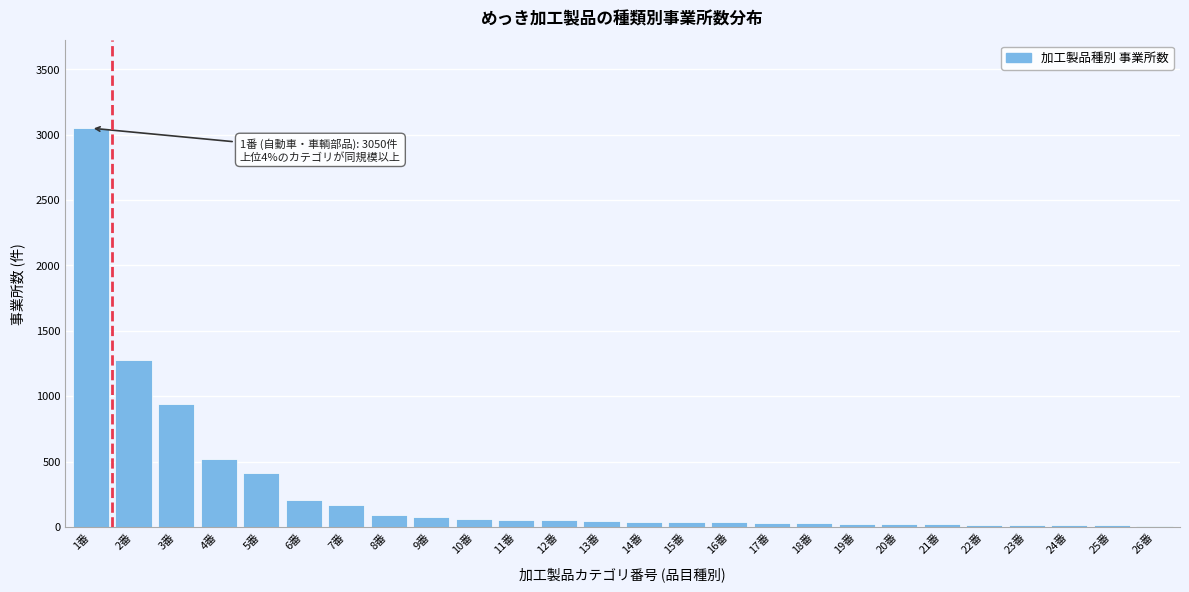

At which label is the value closest to 1530?

2番